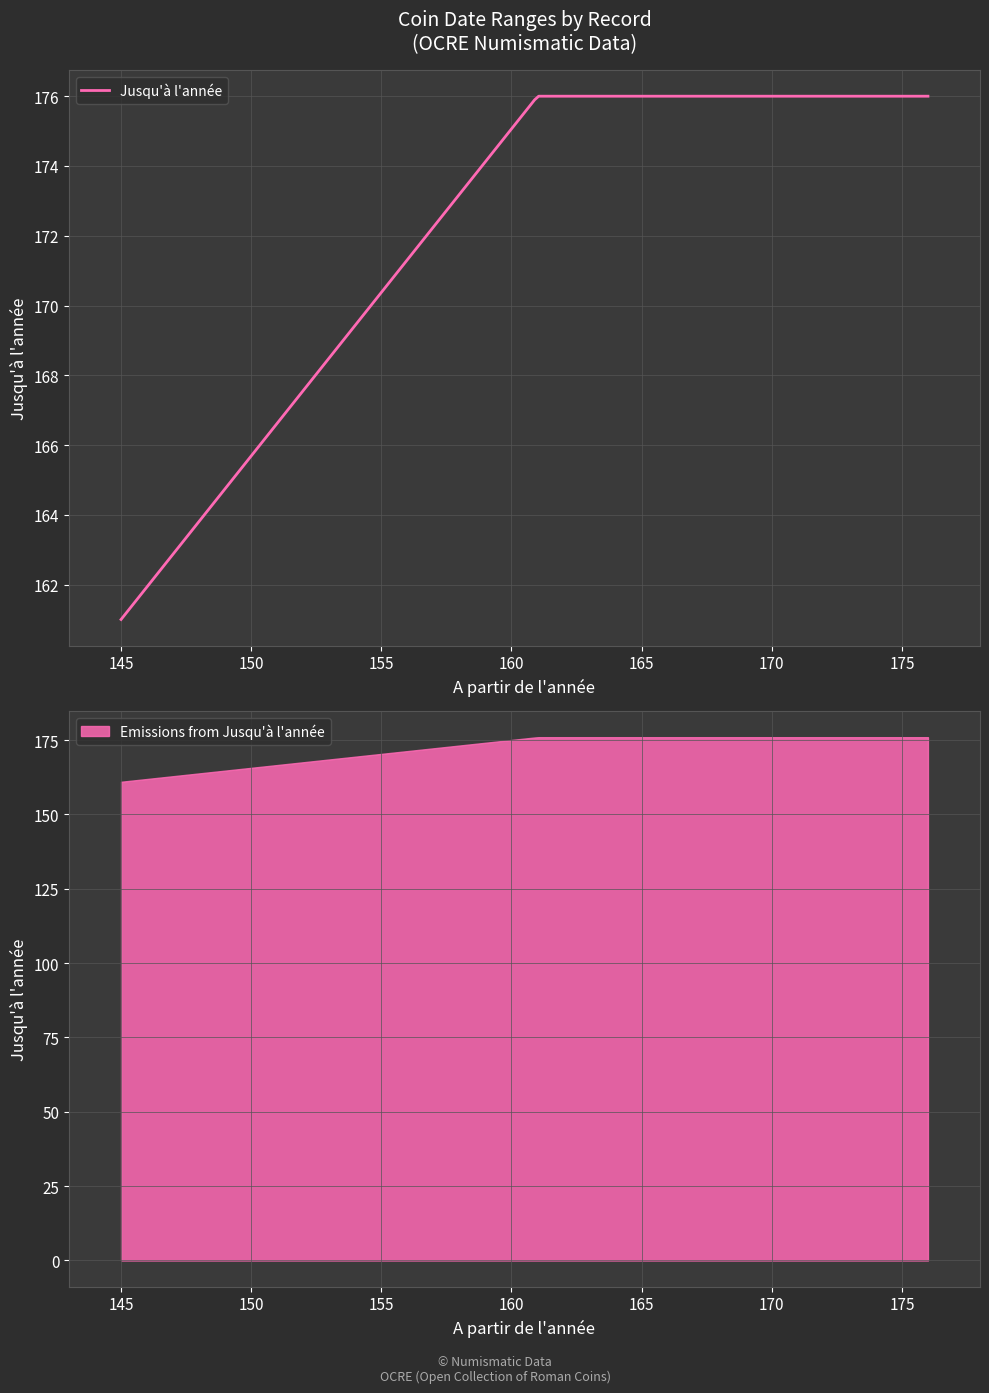

Is it true that the value at 145 is 40?

False